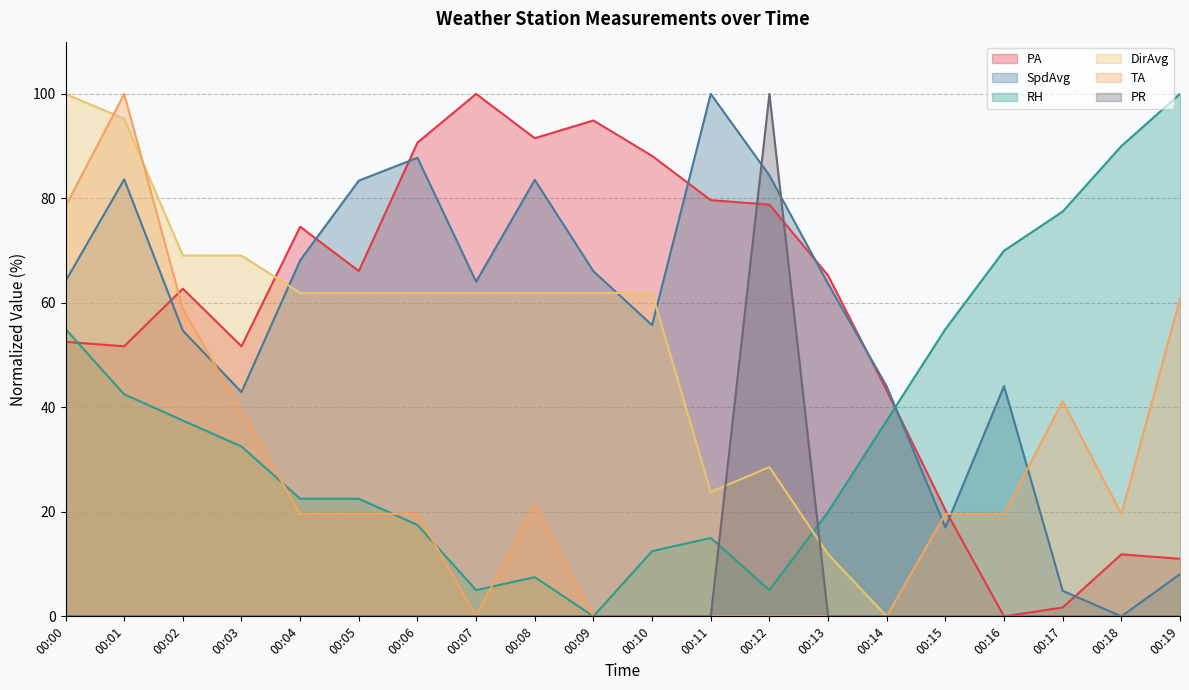

At which category does RH reach its first local valley?

00:07